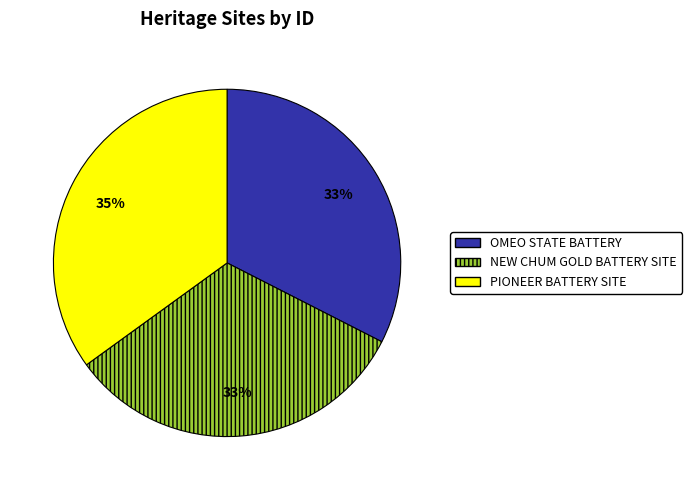

To the nearest percent, what portion does OMEO STATE BATTERY represent?

33%